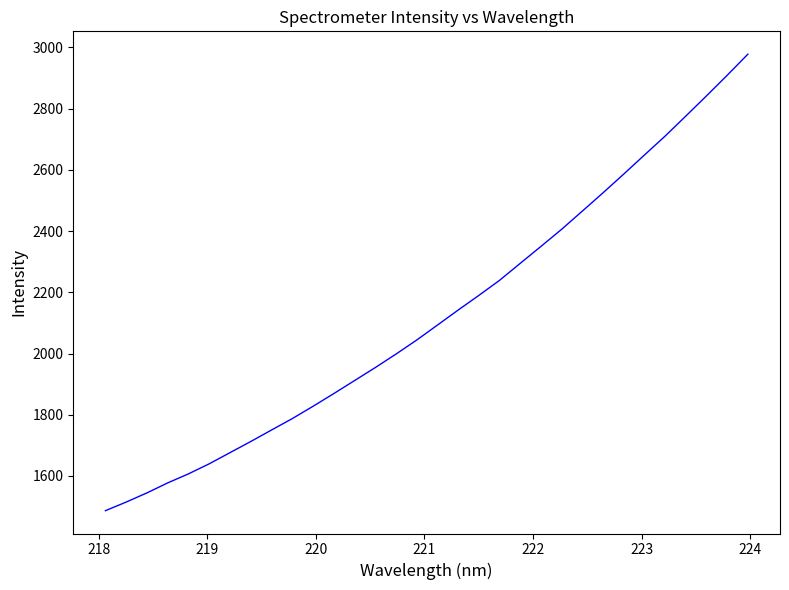

What is the difference between the second highest and second lowest values?

1394.5